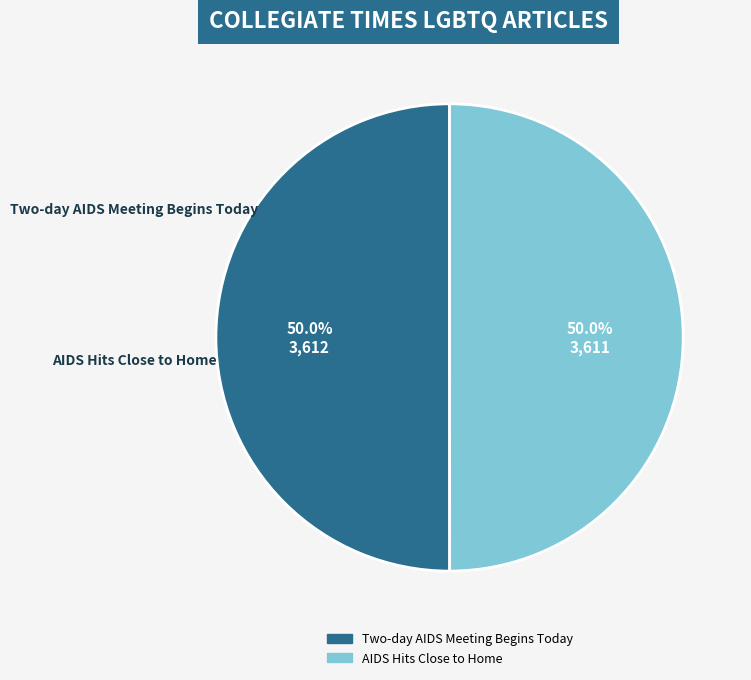

Is the sum of Two-day AIDS Meeting Begins Today and AIDS Hits Close to Home greater than half?

Yes